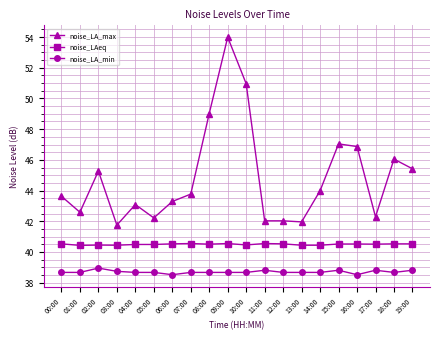

True or false: noise_LA_max and noise_LA_min cross at least once.

False